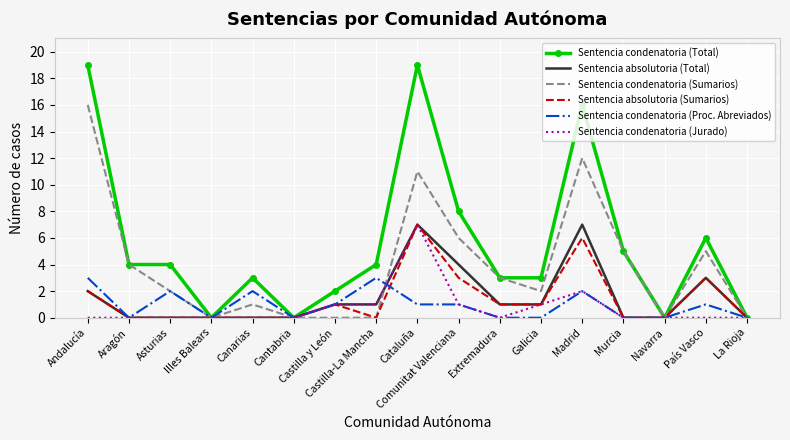

Where is Sentencia condenatoria (Jurado) nearest to the value 3?

Madrid